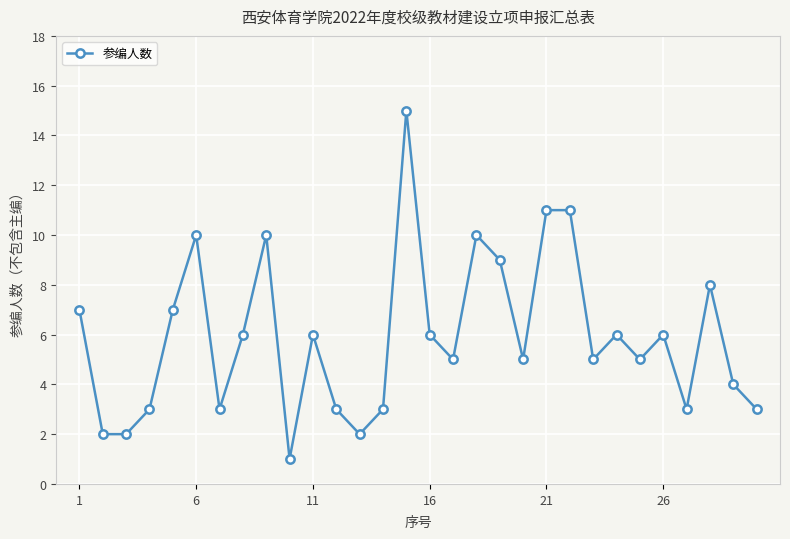

What is the minimum value shown in the chart?

1